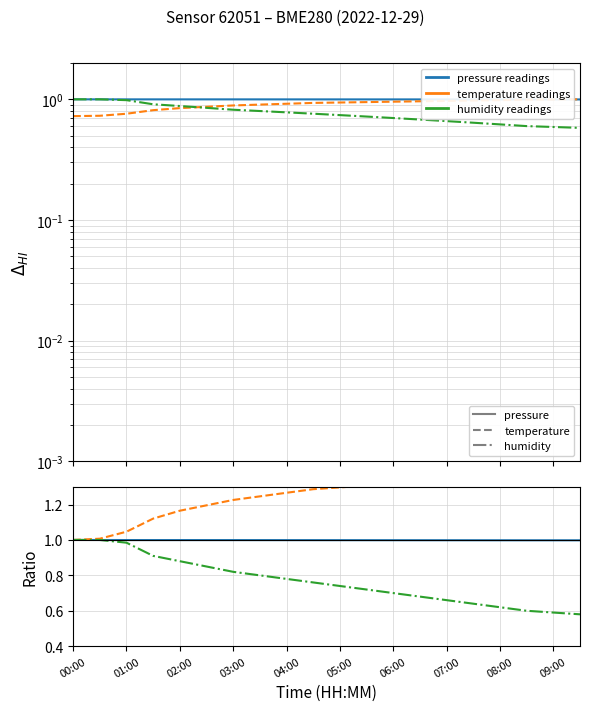

What is the spread (max minus min) of values at 03:00?

0.4